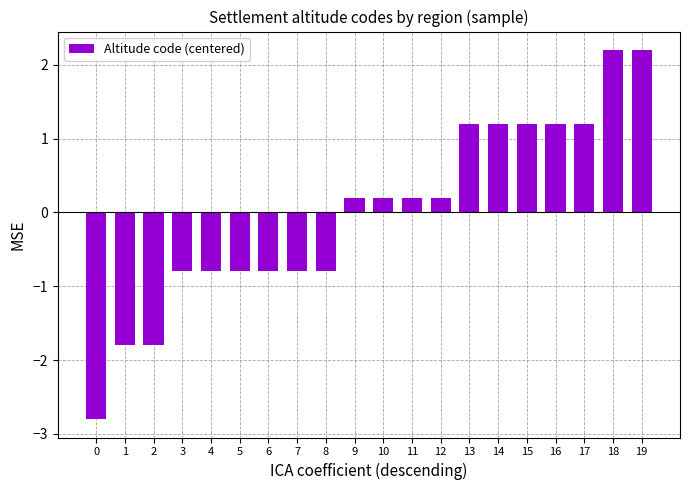

The chart shows a value of -0.7 at 1. True or false?

False